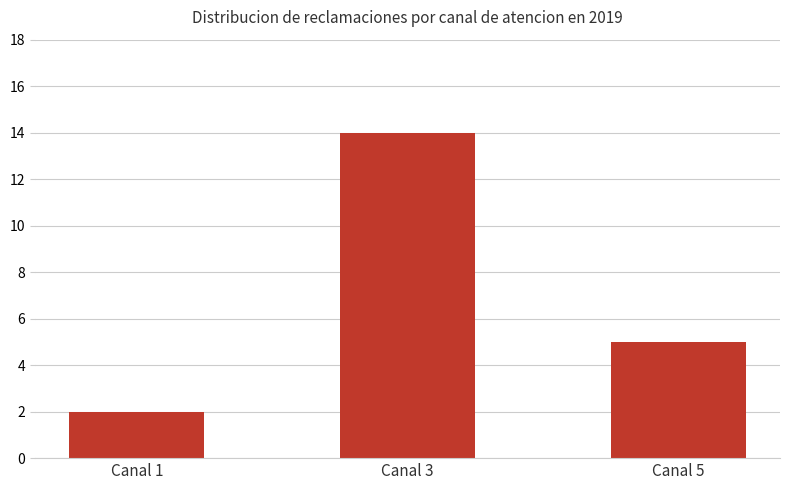

Reading left to right, transcribe all the data shown in this chart.

2	14	5